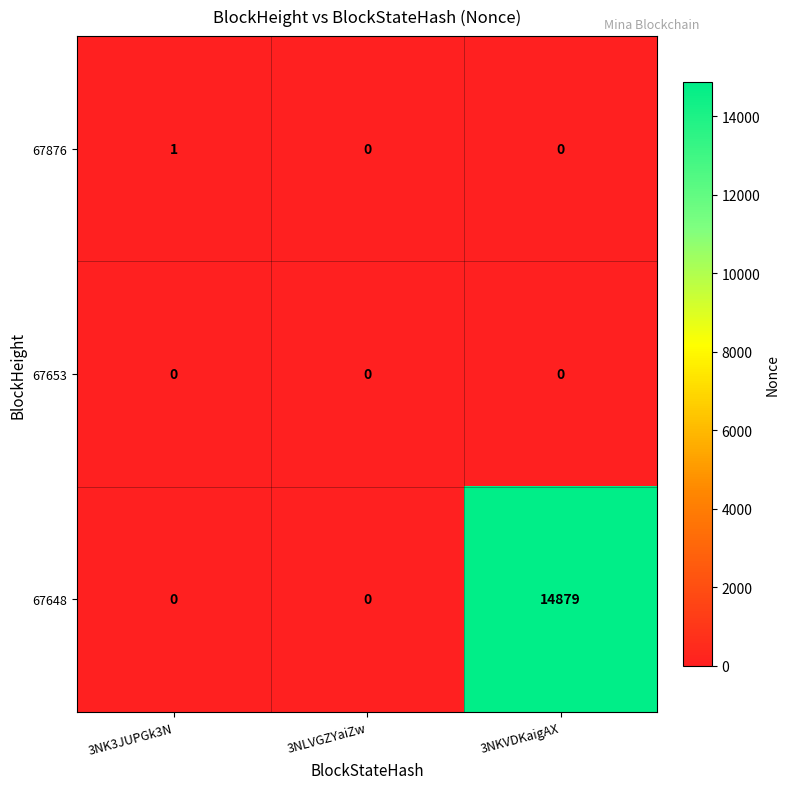

List the series in order of their peak value, lowest first.

67653, 67876, 67648